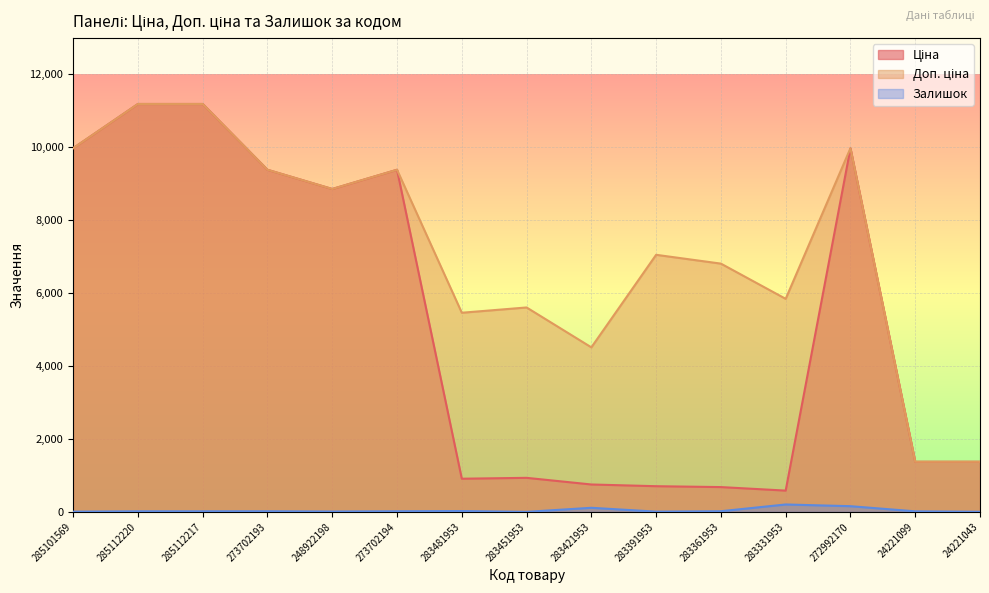

How many values in the Доп. ціна series are below 7051?

7